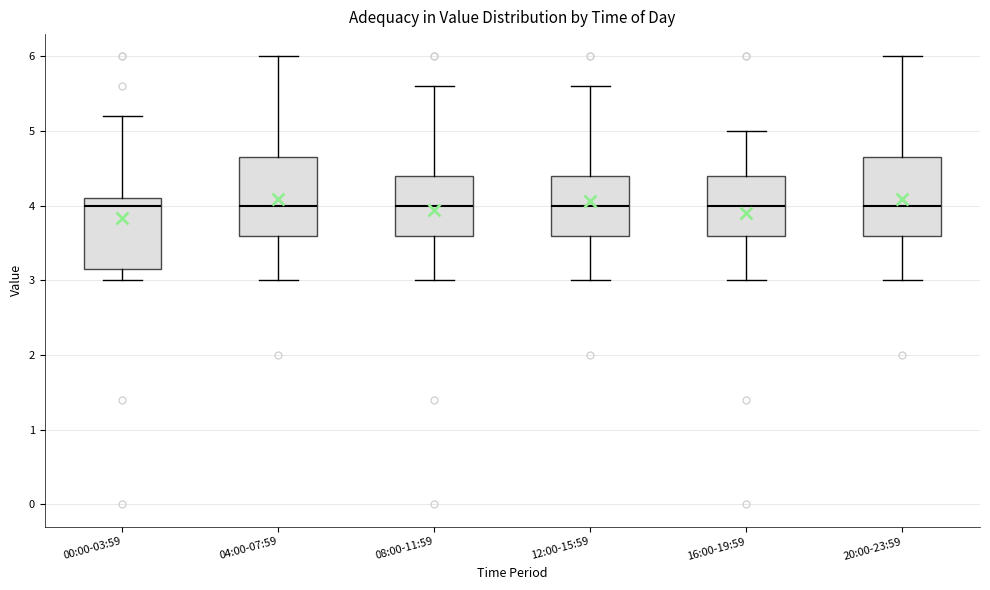

Reading left to right, read every box against the y-axis: the position of its median line, the range the box covers, and the ends of its whiskers. The values are not printed on the chart, so give them approximately, as read against the axis.

00:00-03:59: median 4.0, box 3.2 to 4.1, whiskers 3.0 to 5.2
04:00-07:59: median 4.0, box 3.6 to 4.7, whiskers 3.0 to 6.0
08:00-11:59: median 4.0, box 3.6 to 4.4, whiskers 3.0 to 5.6
12:00-15:59: median 4.0, box 3.6 to 4.4, whiskers 3.0 to 5.6
16:00-19:59: median 4.0, box 3.6 to 4.4, whiskers 3.0 to 5.0
20:00-23:59: median 4.0, box 3.6 to 4.7, whiskers 3.0 to 6.0